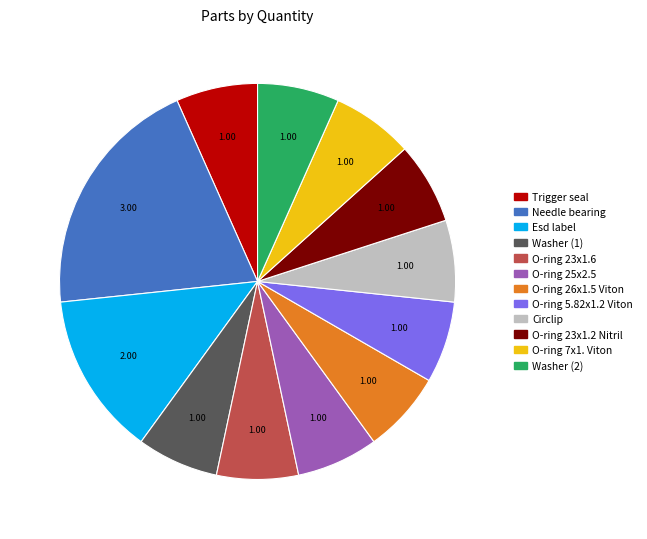

What is the largest slice in the pie chart?

Needle bearing